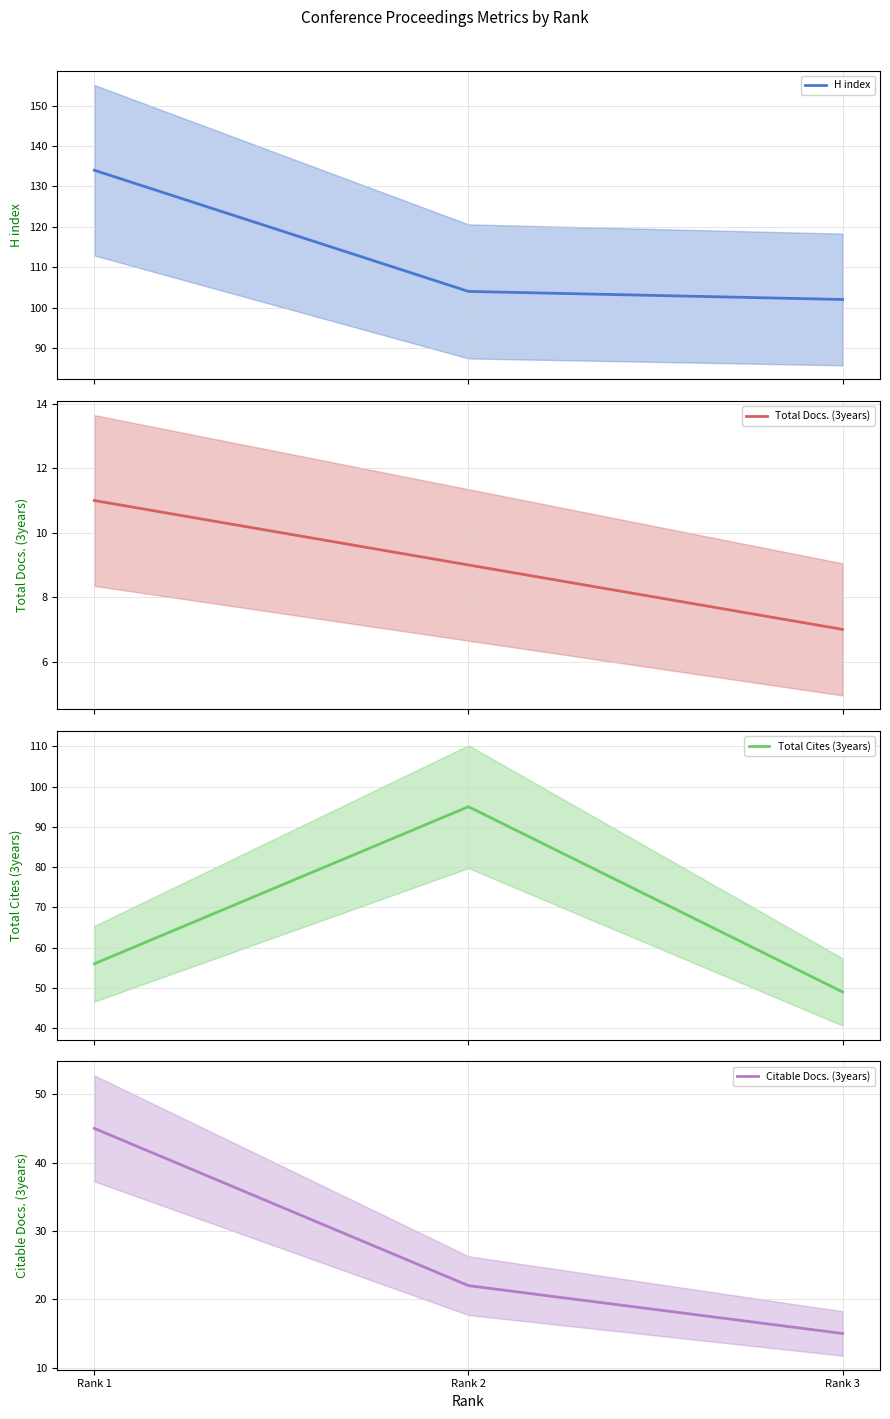

Is this an area chart (filled region under the line)?

No